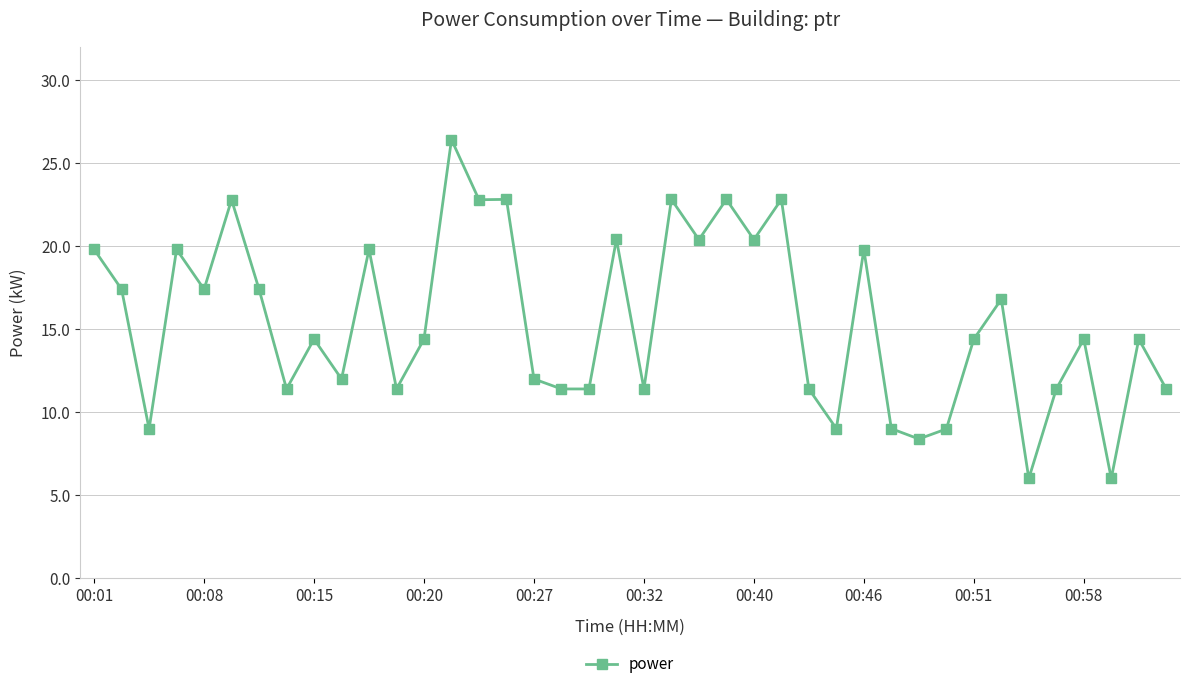

What is the difference between the second highest and second lowest values?

16.8